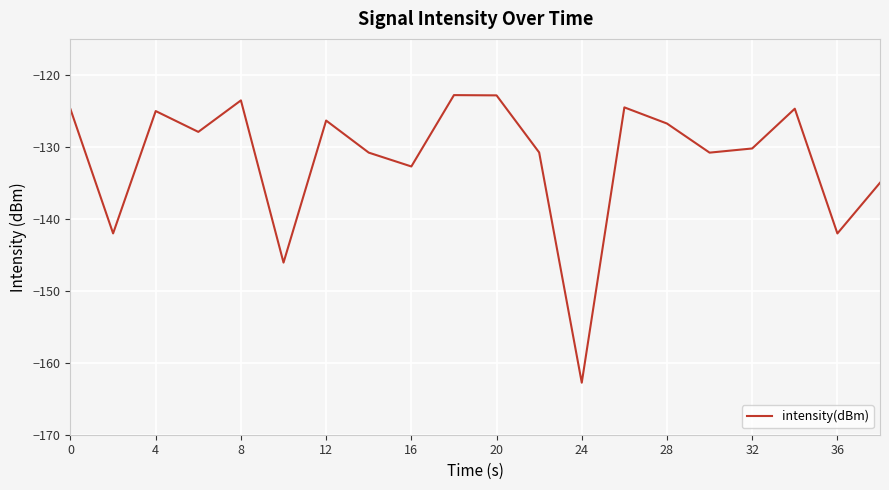

What is the minimum value shown in the chart?

-162.8